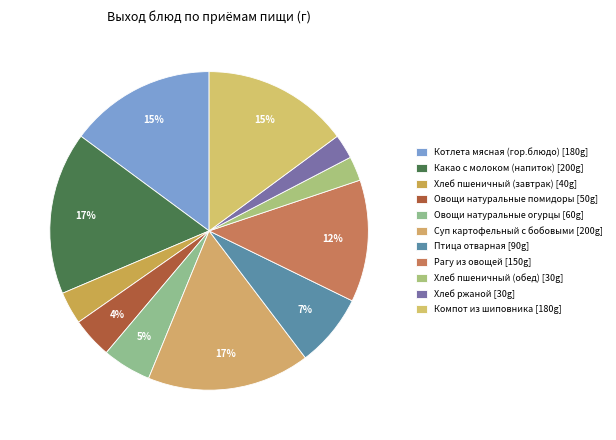

Which category has the biggest portion of the pie?

Какао с молоком (напиток)